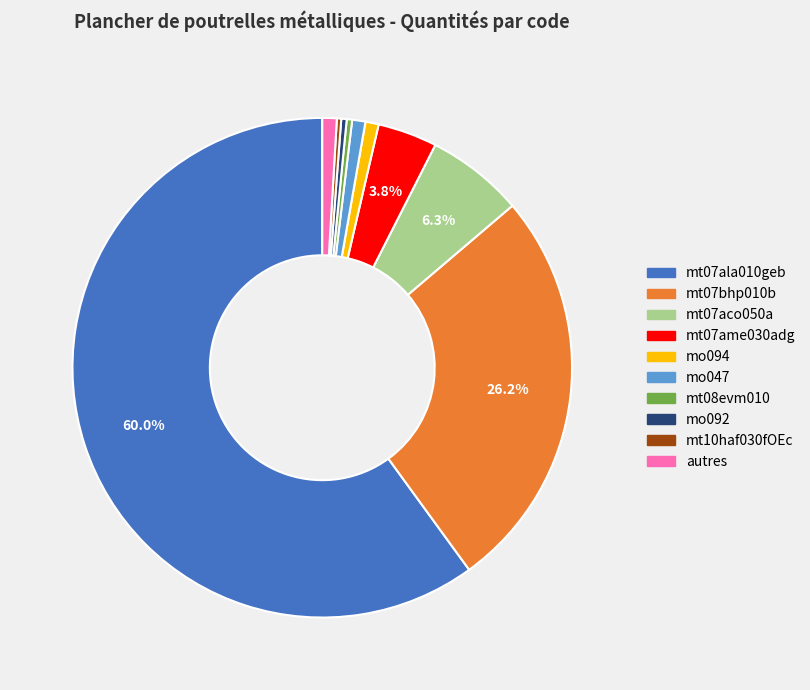

How many slices are in this pie chart?

10